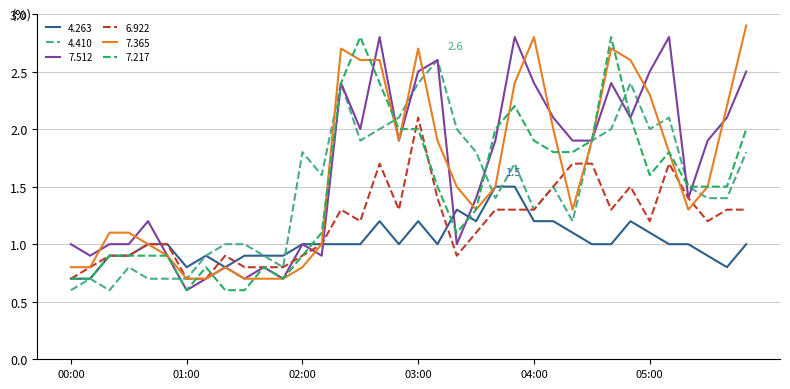

What are all the series names shown in the legend?

4.263, 4.410, 7.512, 6.922, 7.365, 7.217